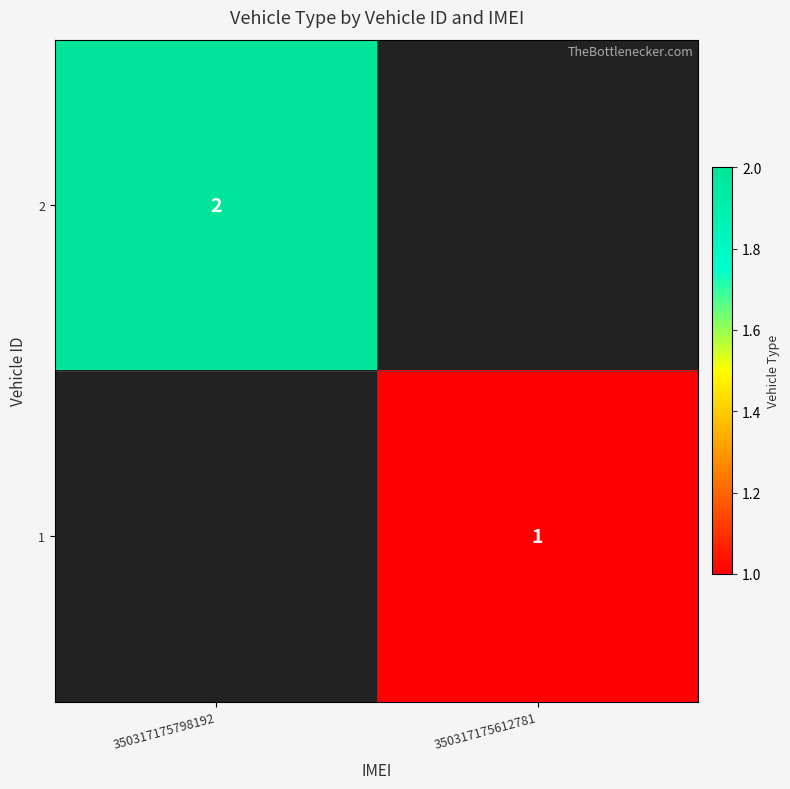

What is the greatest value displayed?

2.0